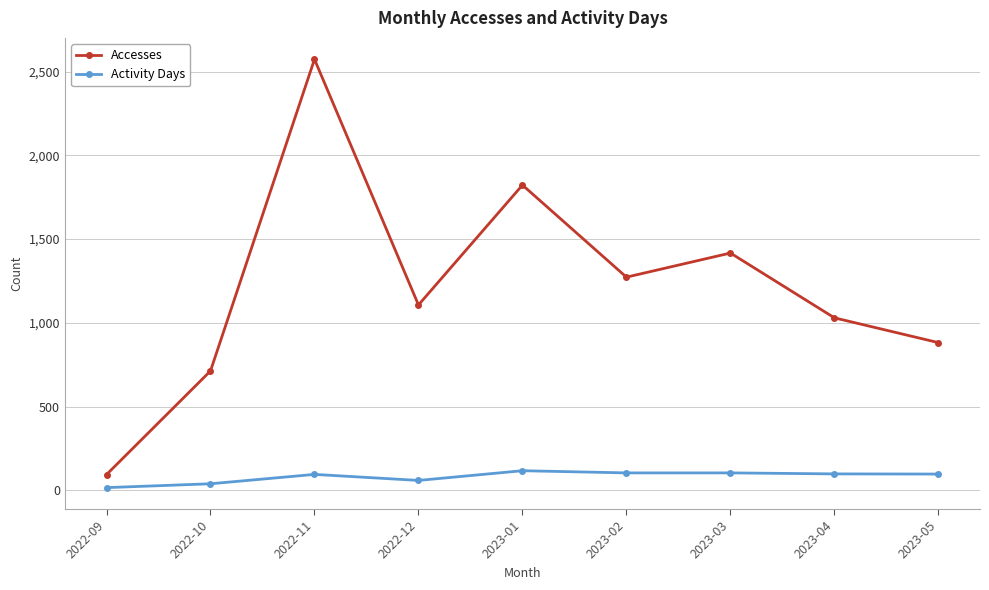

Rank the series by their maximum value, from lowest to highest.

Activity Days, Accesses